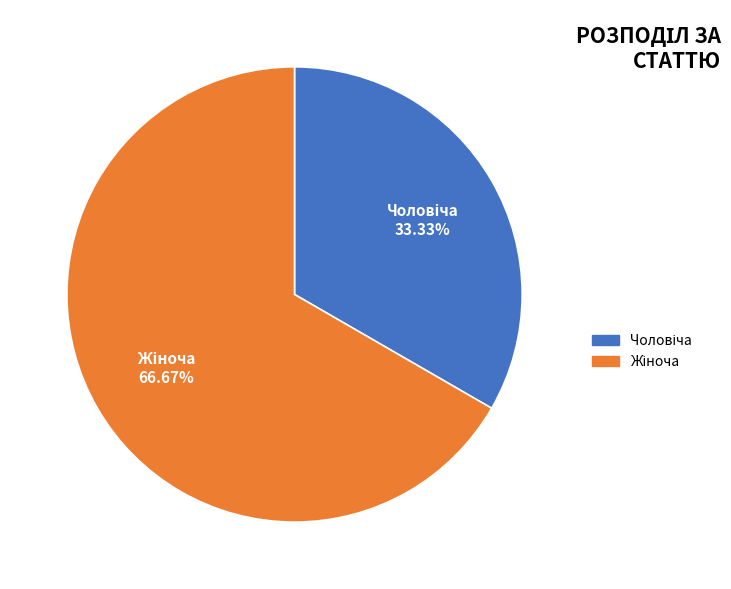

Is there any slice that represents more than half of the pie?

Yes